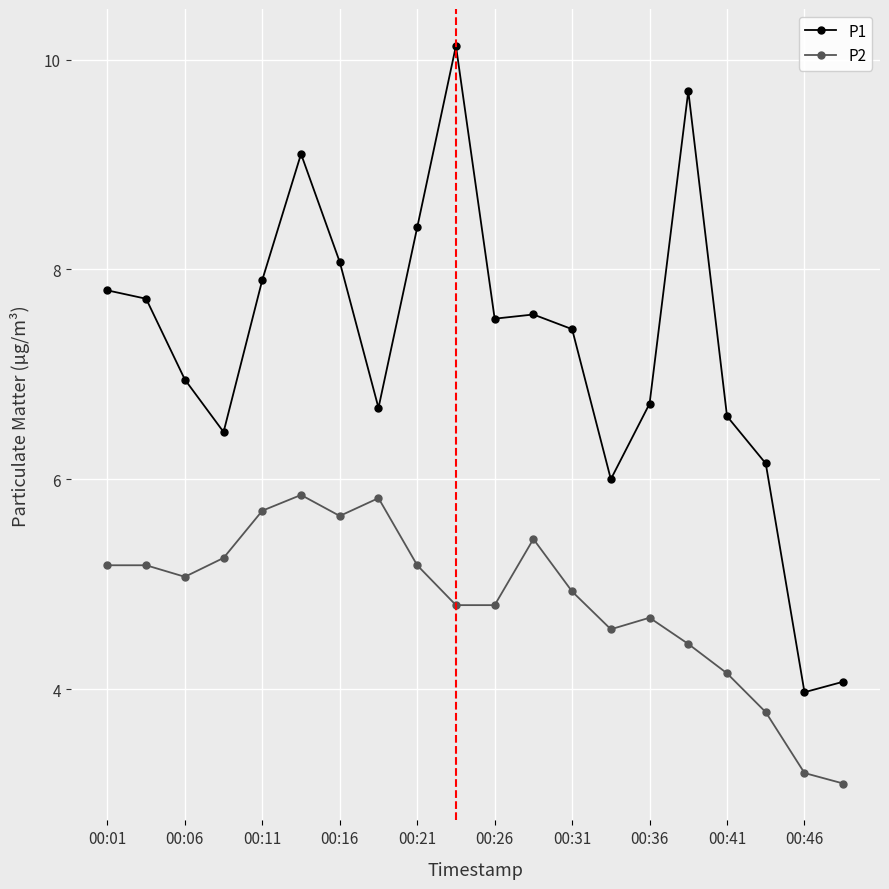

Which series has the largest range (max minus min)?

P1